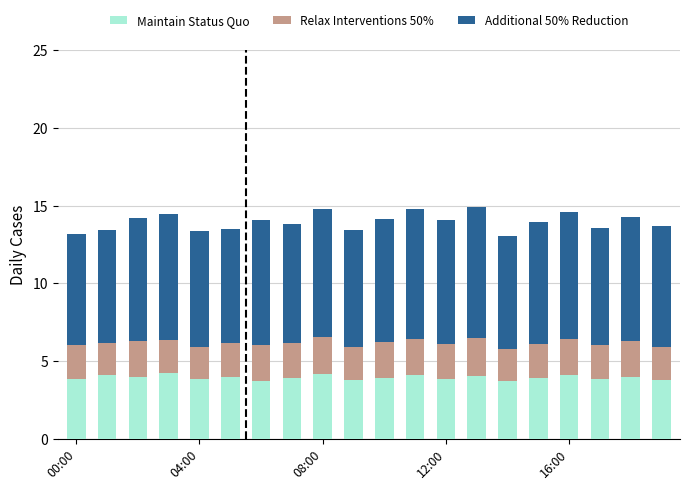

How many bars are there in total?

20